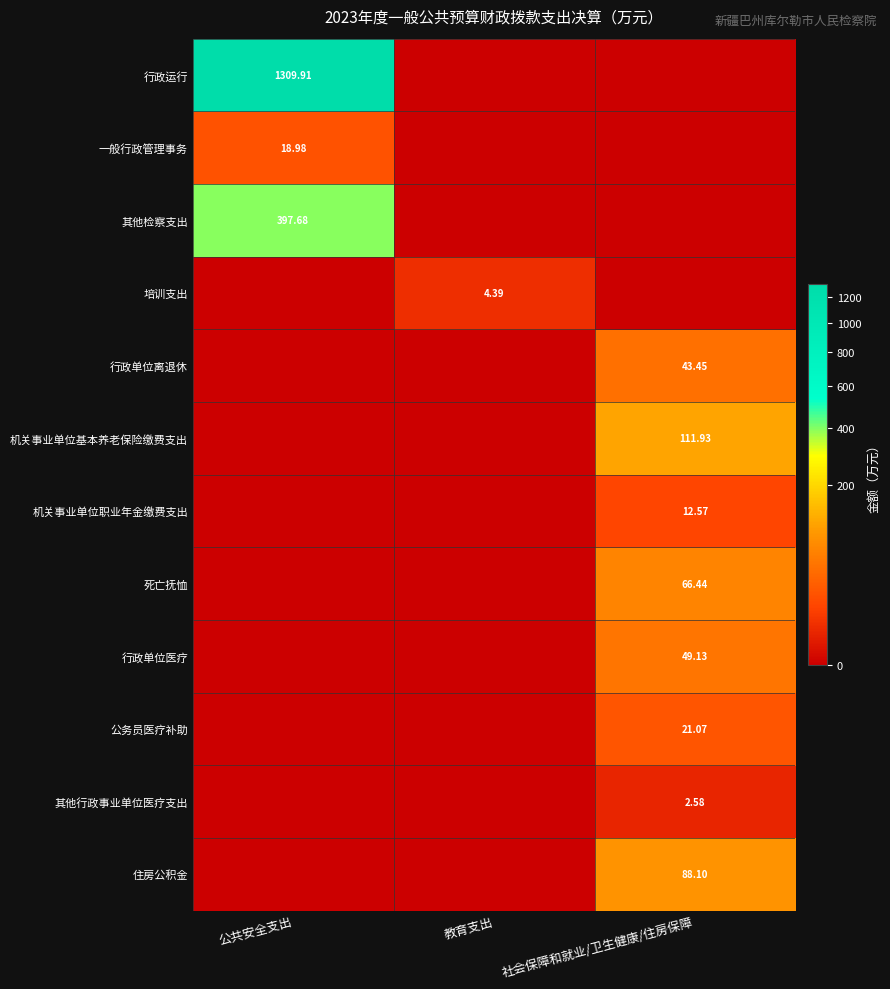

Is it true that 其他行政事业单位医疗支出 equals 3.6 at 社会保障和就业/卫生健康/住房保障?

False